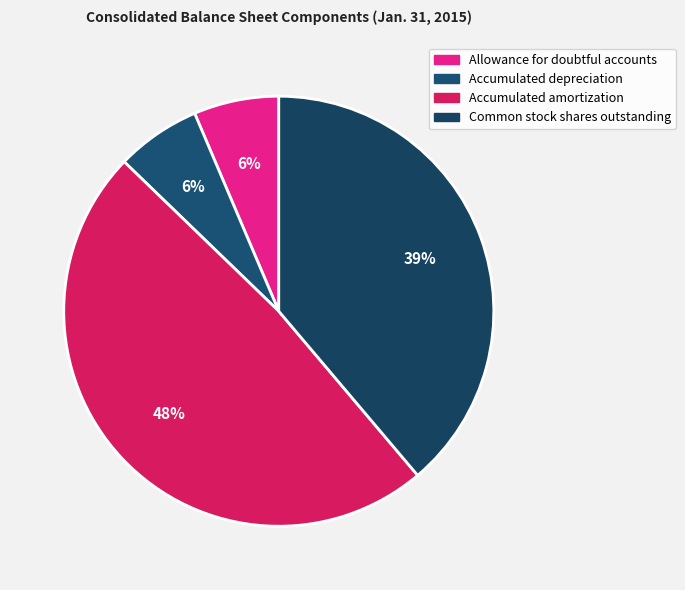

To the nearest percent, what is the average slice percentage?

25%